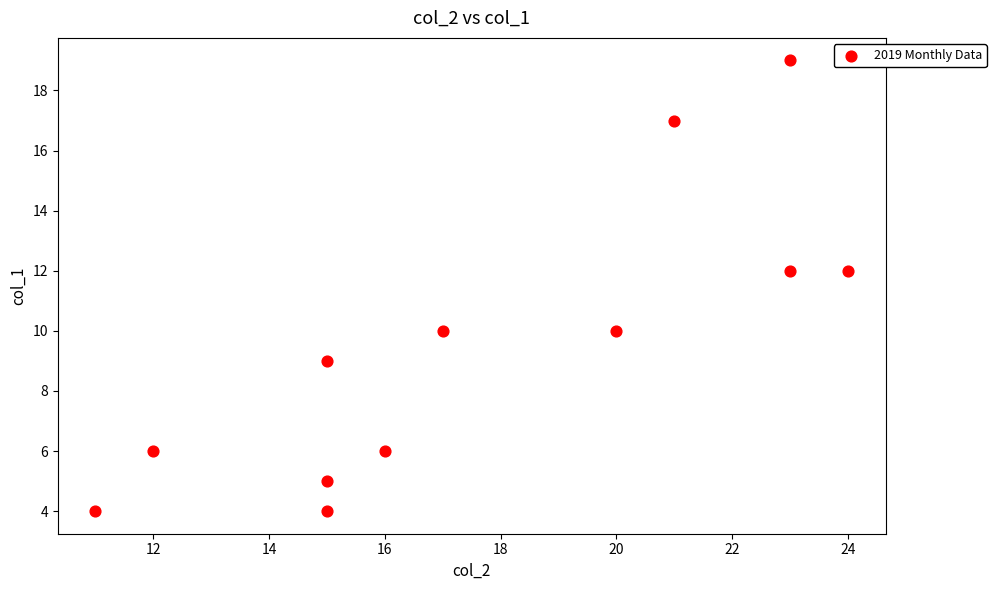

What is the range of X values (max minus min)?

13